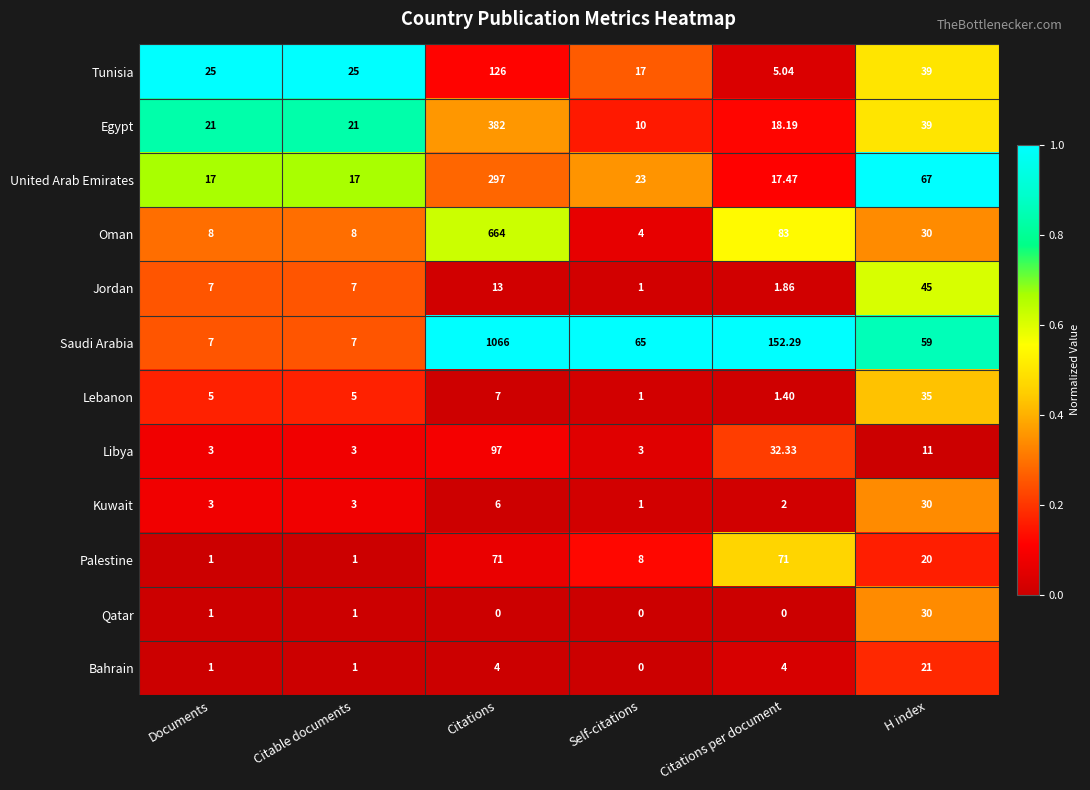

Is the value of Qatar at Self-citations greater than the value of Saudi Arabia at Citable documents?

No